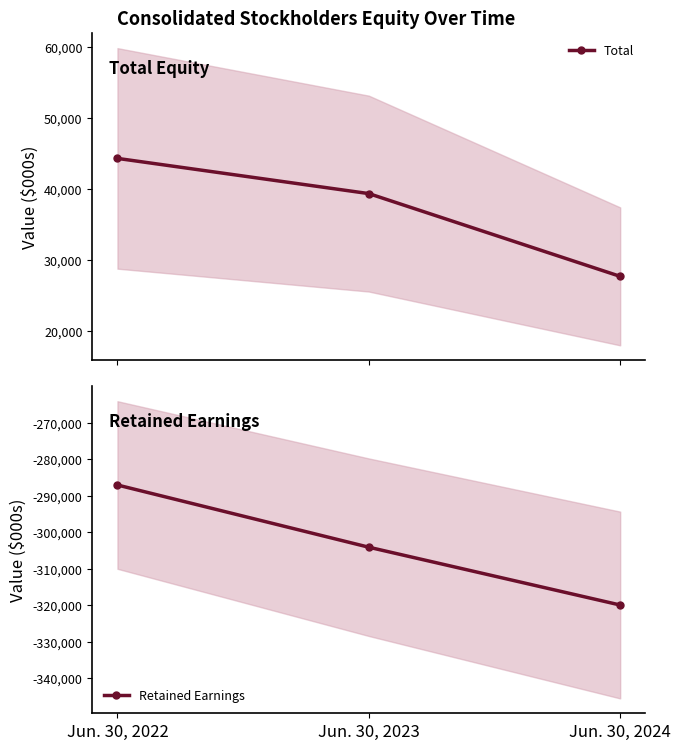

What is the difference between the Total values at Jun. 30, 2023 and Jun. 30, 2022?

4951